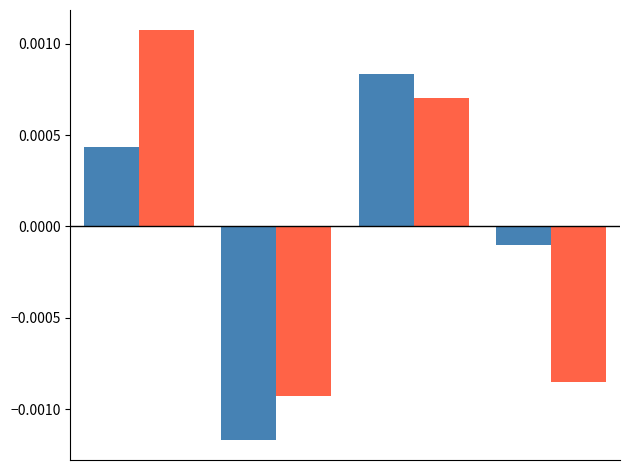

How many data points does each series have?

4